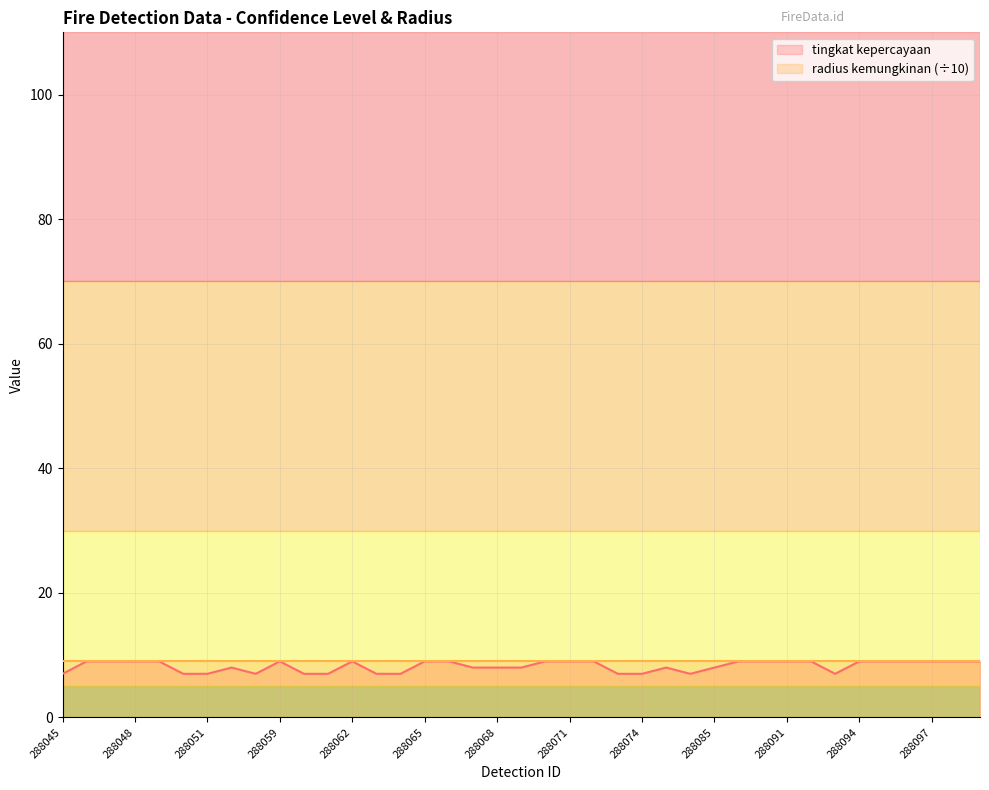

How many lines are shown in the chart?

2